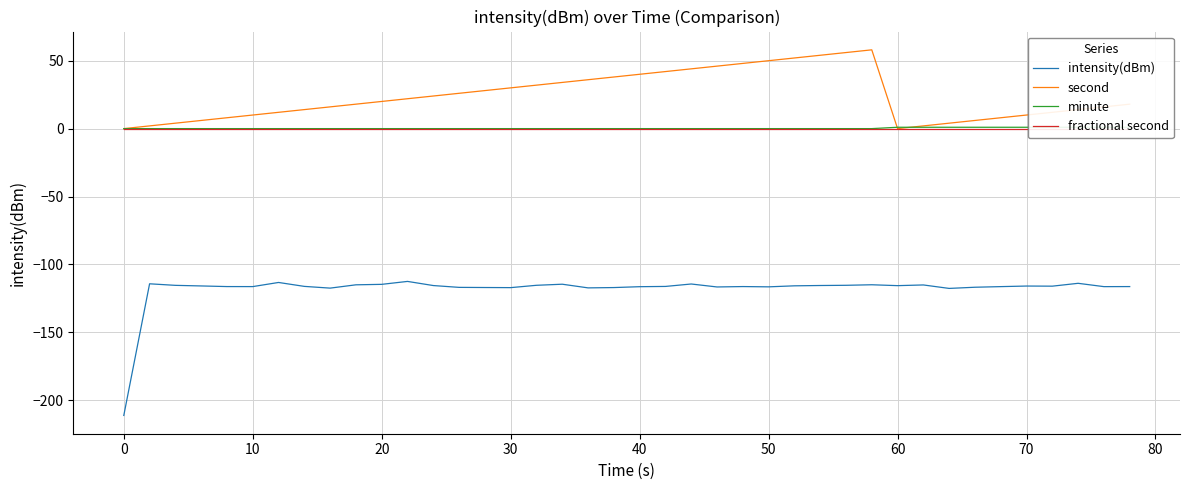

The value of intensity(dBm) at 50 is -116.5. True or false?

True